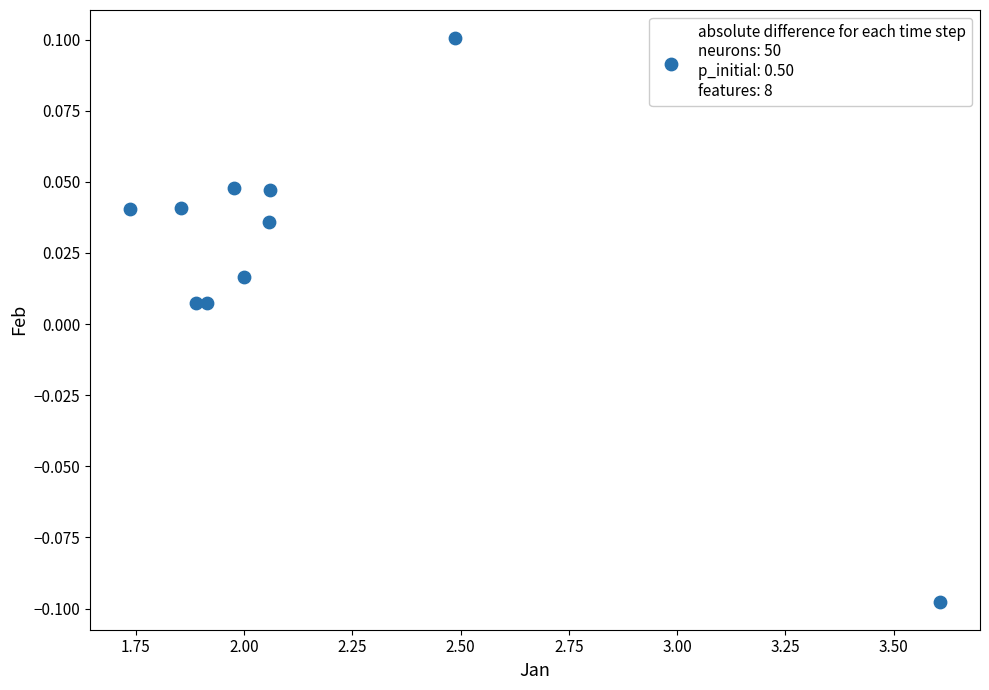

What is the average X value?

2.2